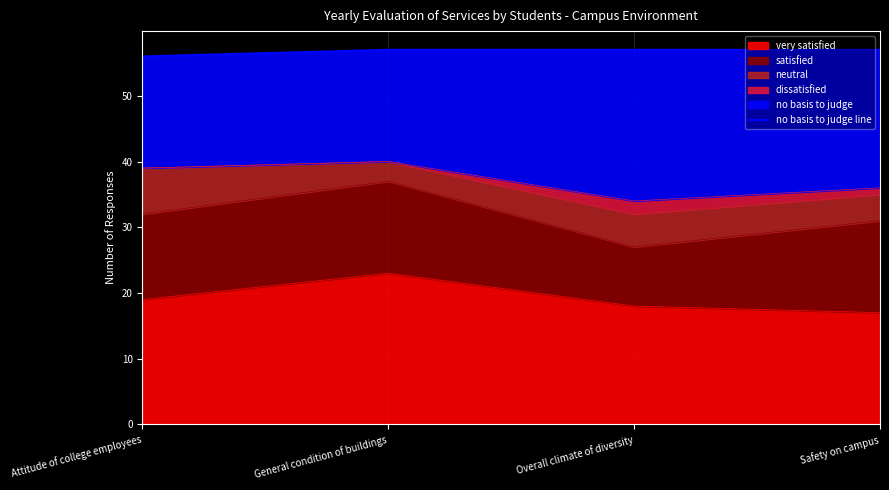

Reading left to right, list all the values displayed in this chart.

56	57	57	57